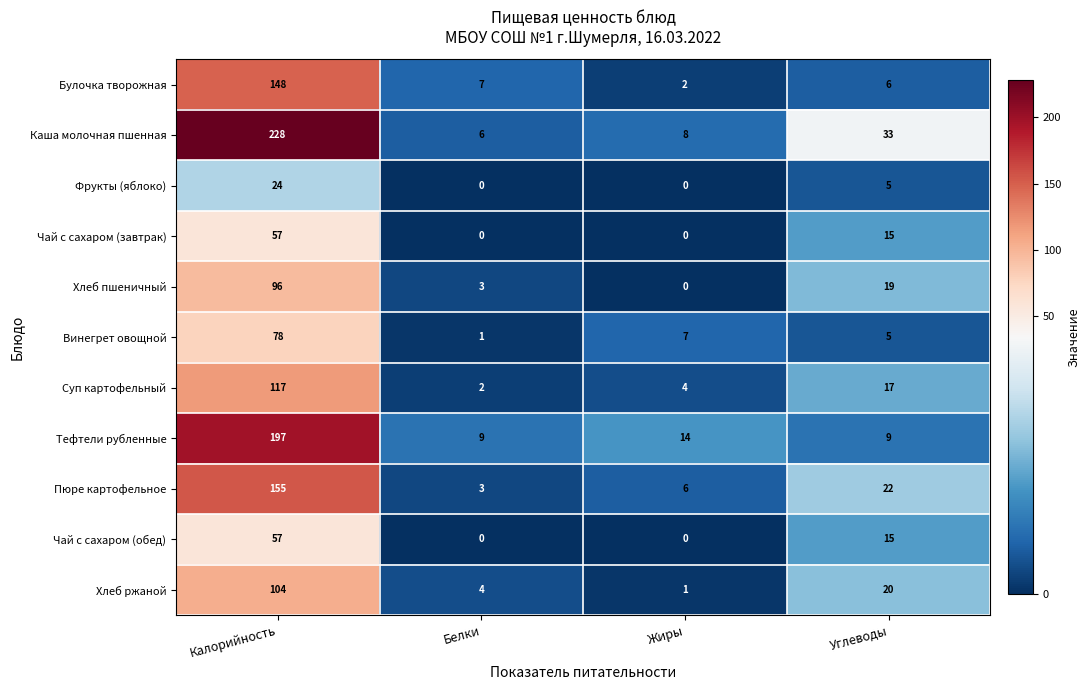

Which series has the widest spread of values?

Каша молочная пшенная